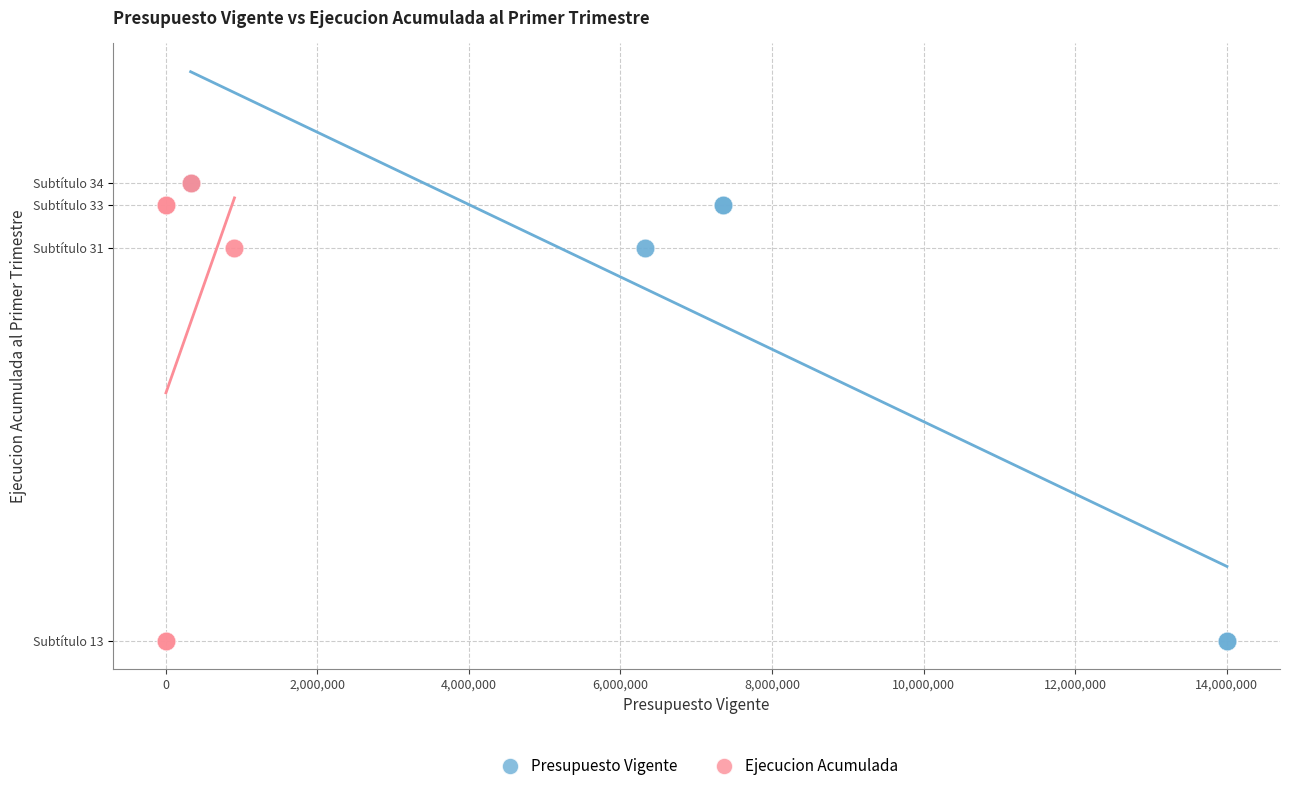

What are all the series names shown in the legend?

Presupuesto Vigente, Ejecucion Acumulada